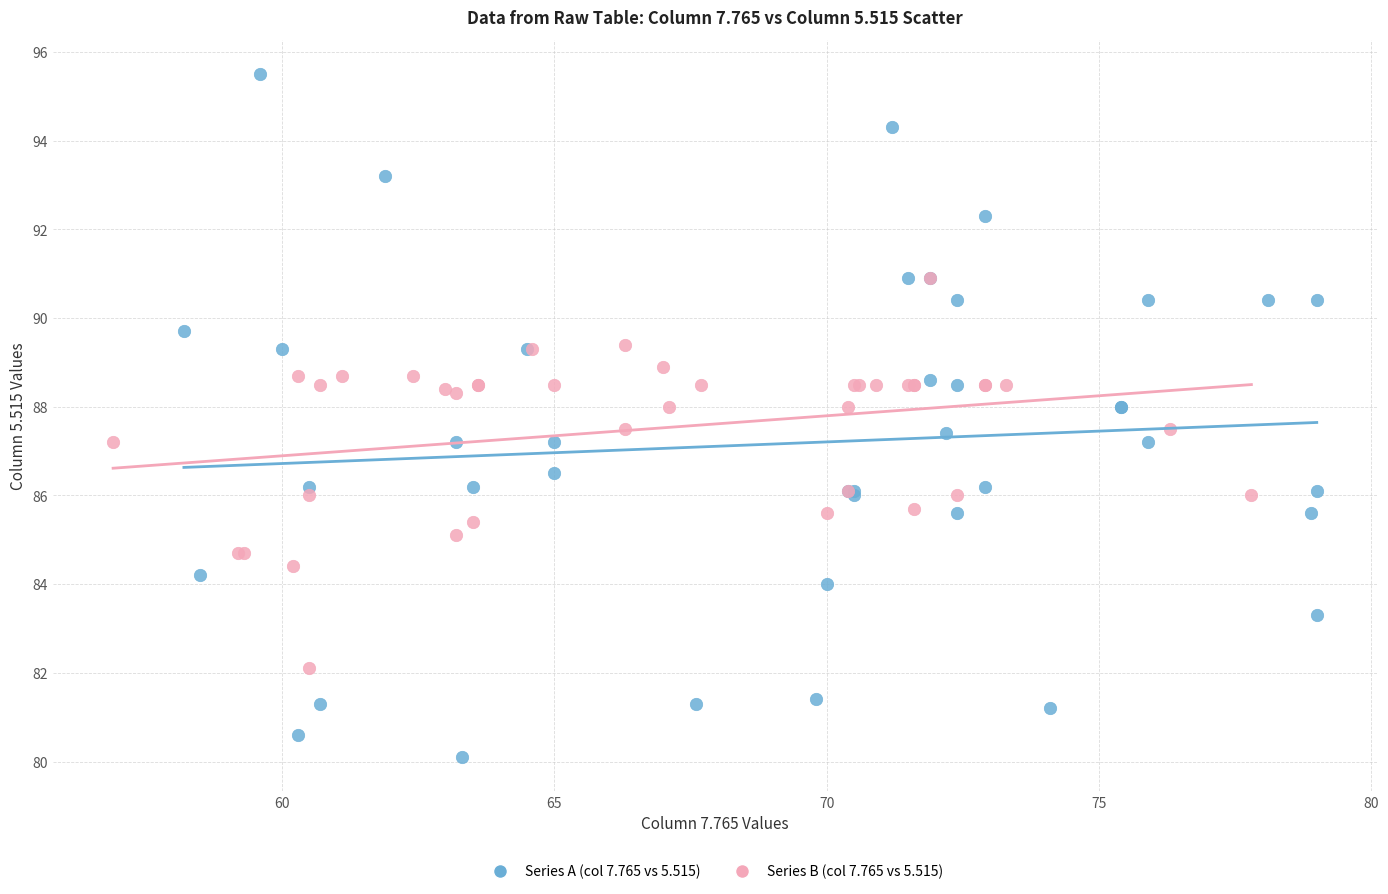

Which series reaches the maximum Y coordinate?

Series A (col 7.765 vs 5.515)